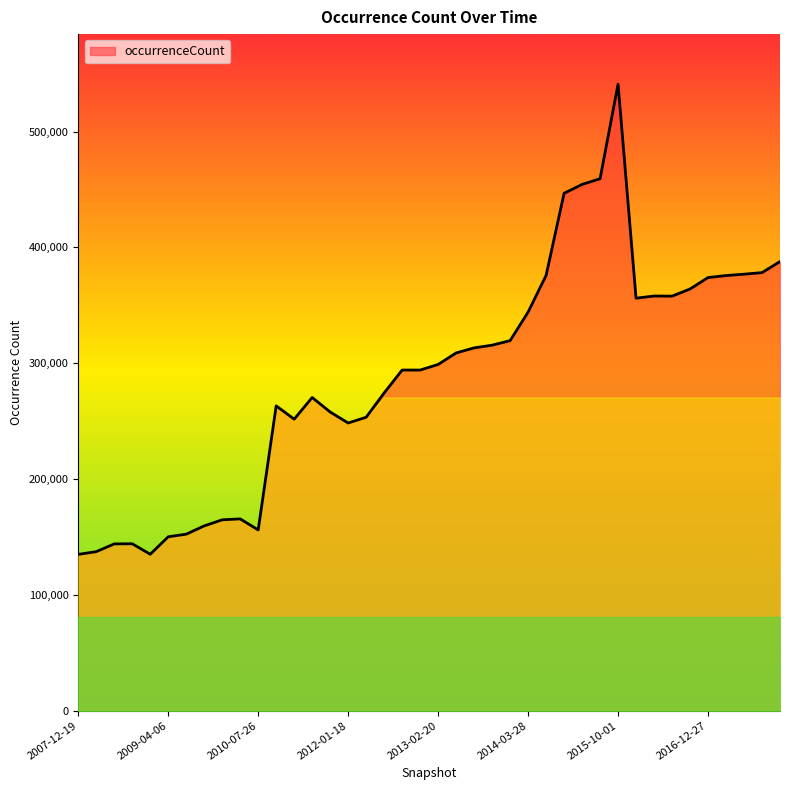

What is the minimum value shown in the chart?

134954